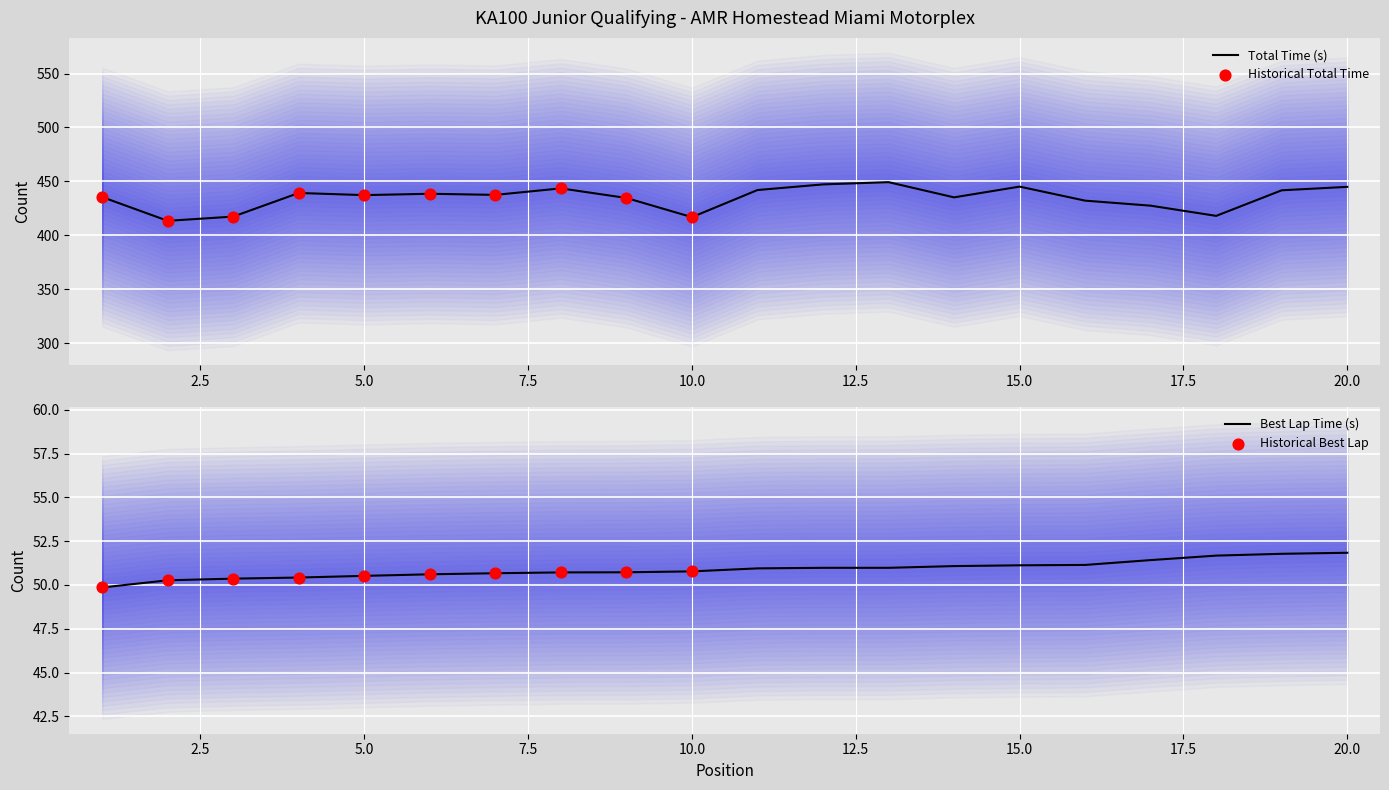

Which series has the largest total across all categories?

Total Time